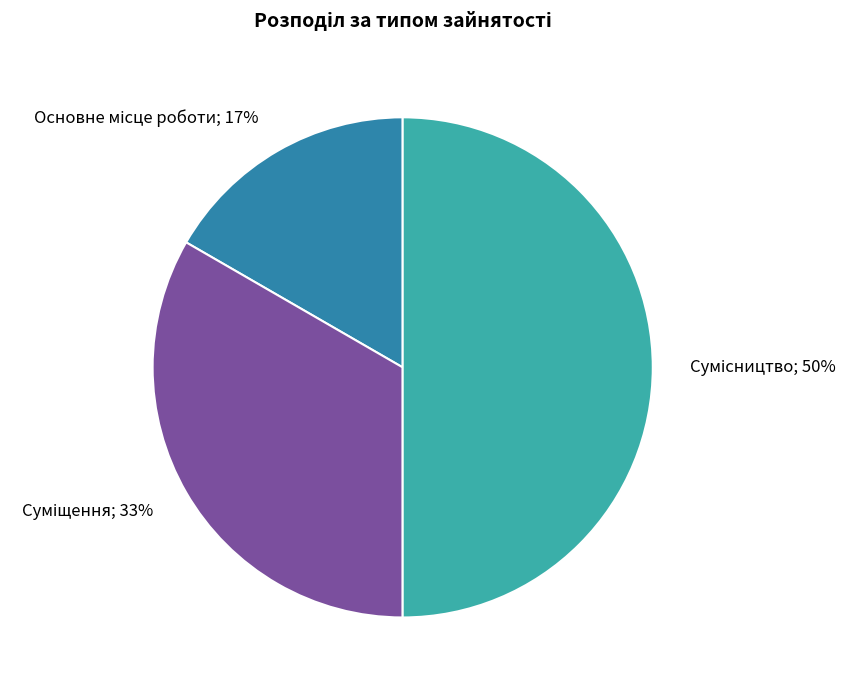

To the nearest percent, what is the average slice percentage?

33%